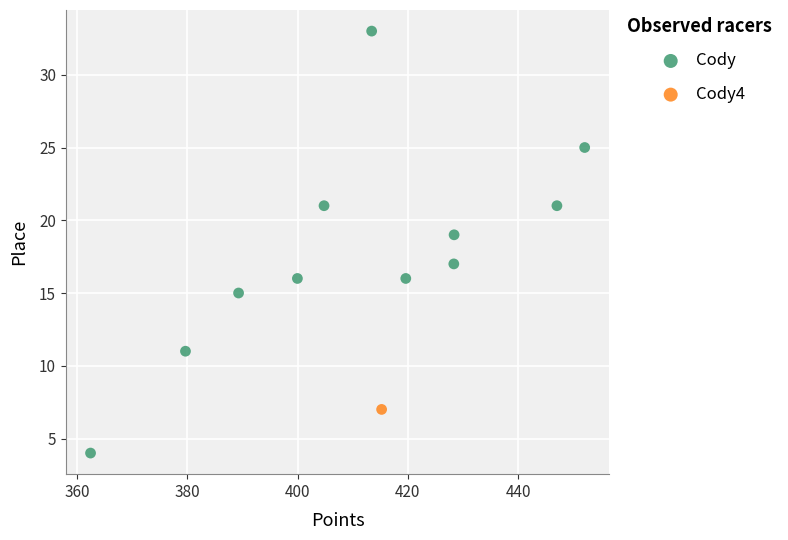

What are all the series names shown in the legend?

Cody, Cody4